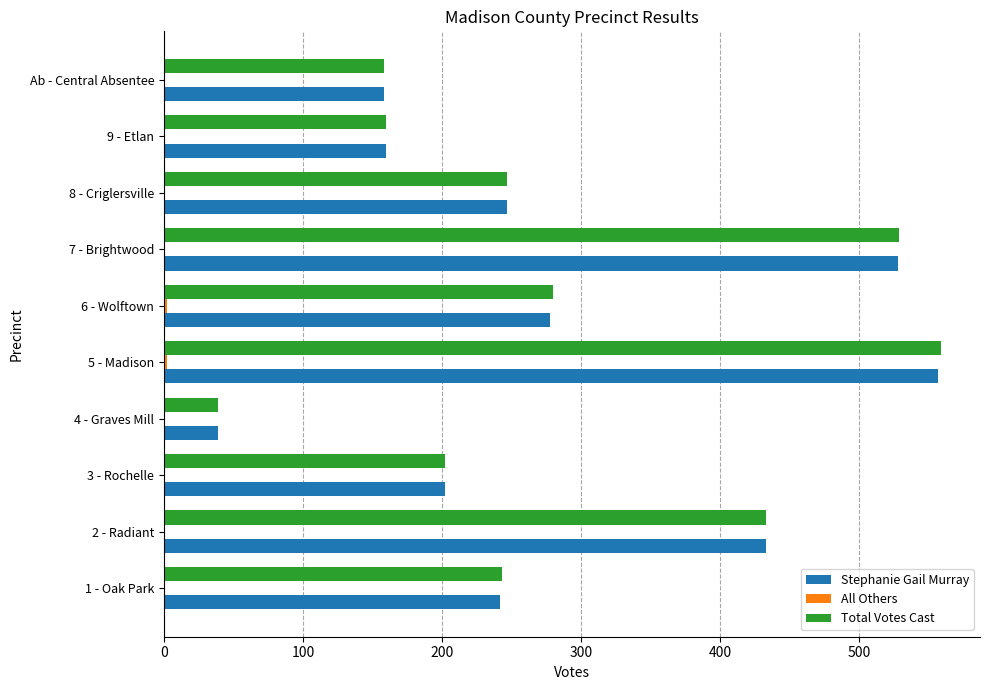

The value of Total Votes Cast at 4 - Graves Mill is 39. True or false?

True